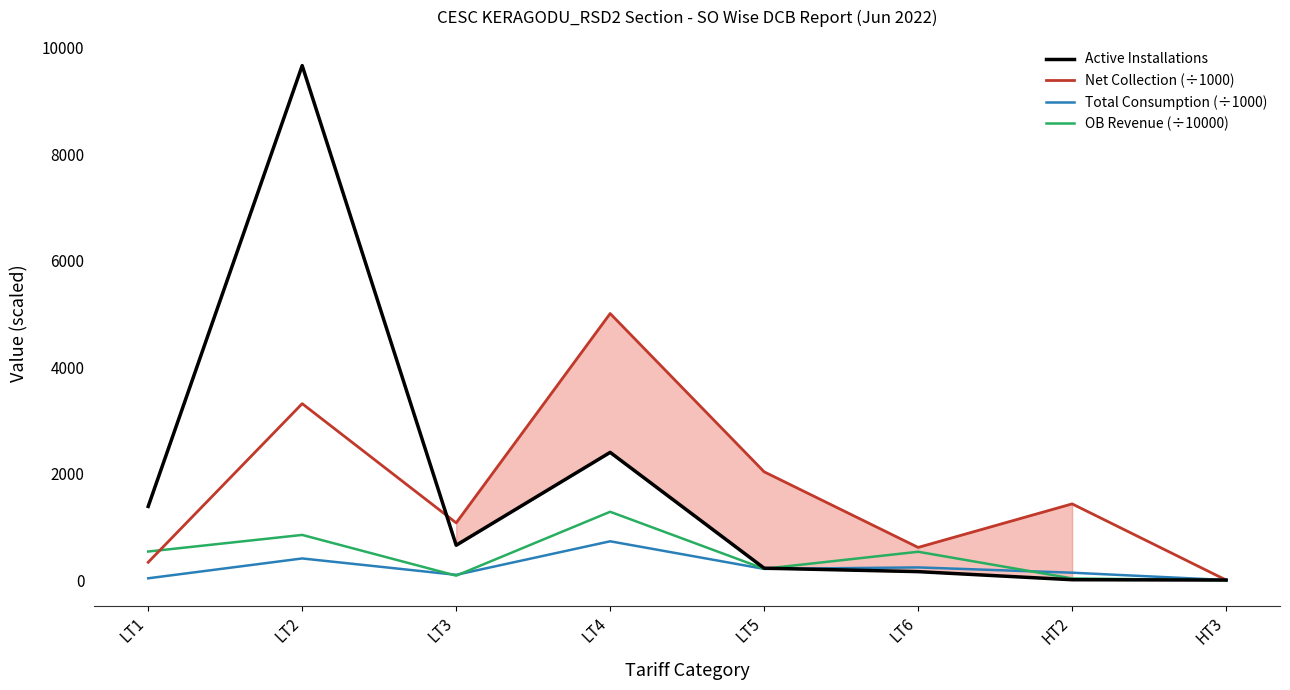

What position from the right is LT5?

4